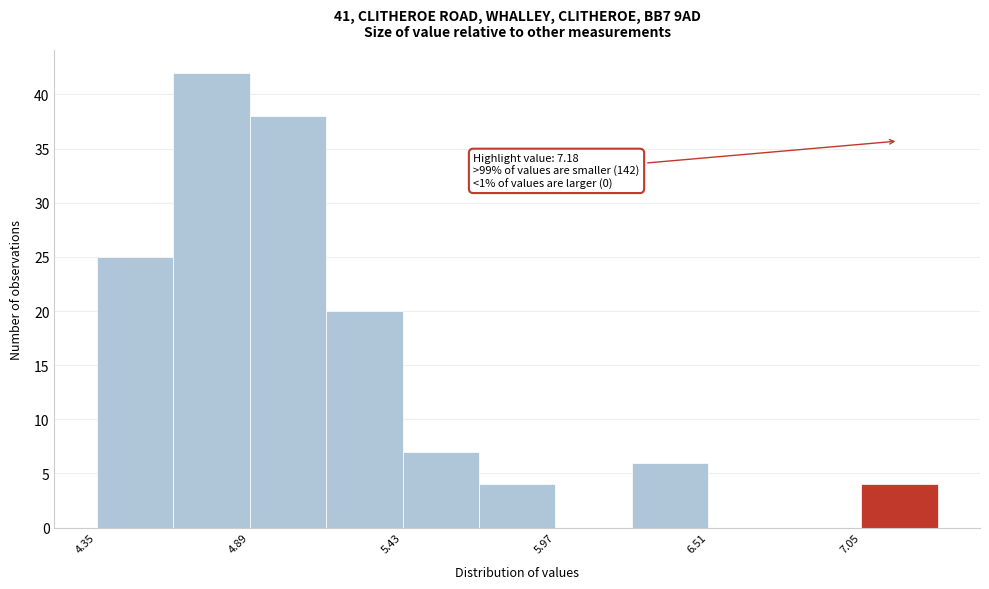

Around what value on the x-axis is the tallest bar? Give the approximate position of its centre, as read against the axis.

4.8